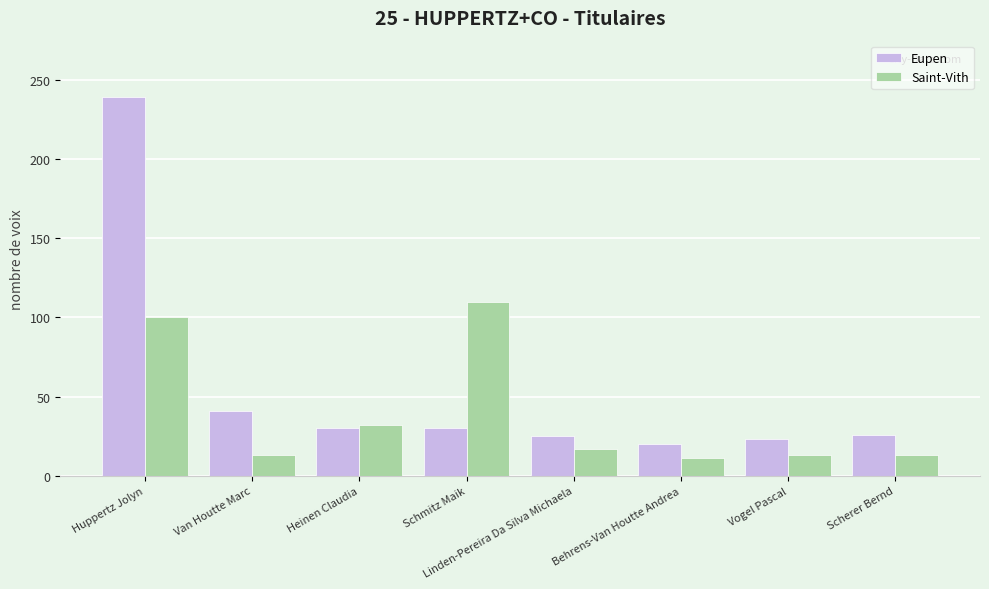

Between Linden-Pereira Da Silva Michaela and Behrens-Van Houtte Andrea, which series saw the biggest shift?

Saint-Vith